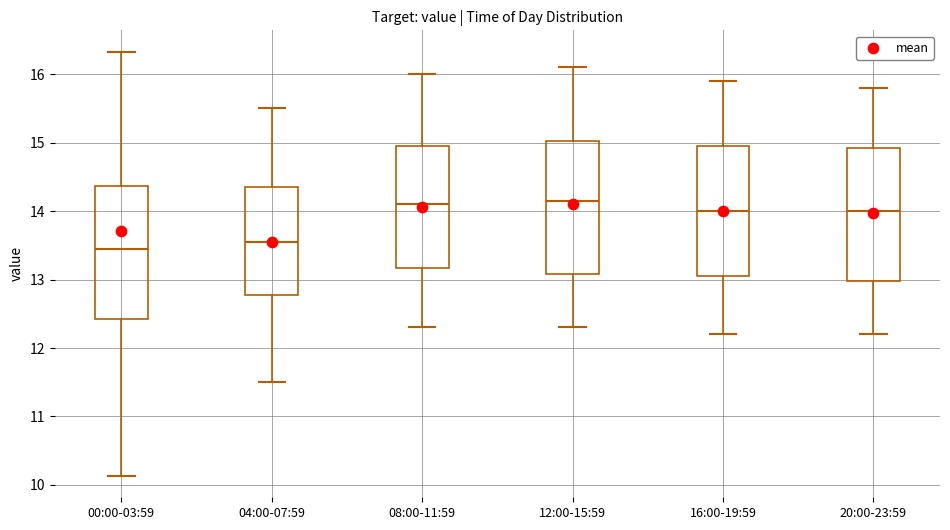

Reading left to right, transcribe this box plot: for each box, give where its median line is, the range the box spans, and where its two whiskers end, as read against the y-axis. The values are not printed on the chart, so give them approximately, as read against the axis.

00:00-03:59: median 13.5, box 12.4 to 14.4, whiskers 10.1 to 16.3
04:00-07:59: median 13.6, box 12.8 to 14.4, whiskers 11.5 to 15.5
08:00-11:59: median 14.1, box 13.2 to 15.0, whiskers 12.3 to 16.0
12:00-15:59: median 14.2, box 13.1 to 15.0, whiskers 12.3 to 16.1
16:00-19:59: median 14.0, box 13.1 to 15.0, whiskers 12.2 to 15.9
20:00-23:59: median 14.0, box 13.0 to 14.9, whiskers 12.2 to 15.8